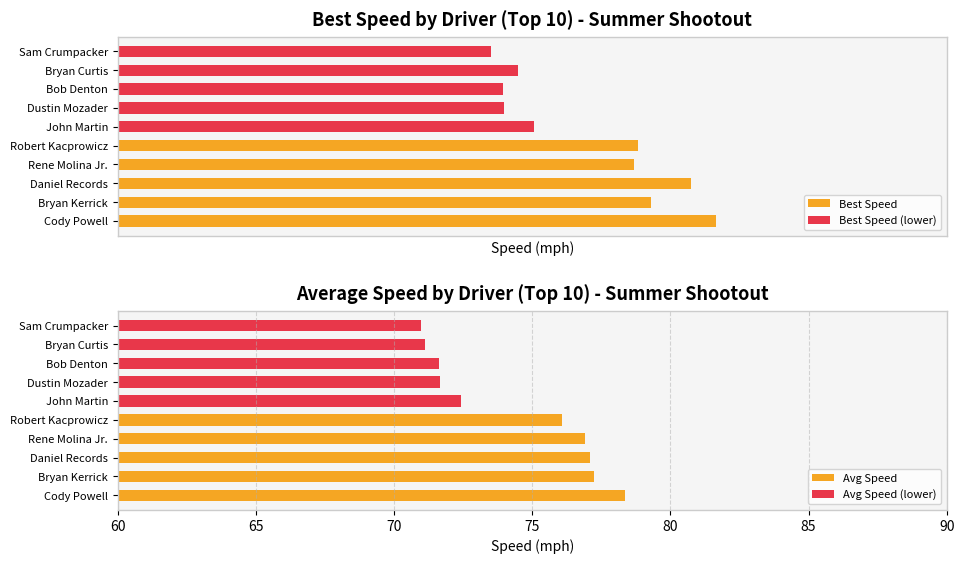

Between 60 and 75, which series saw the biggest shift?

Best Speed